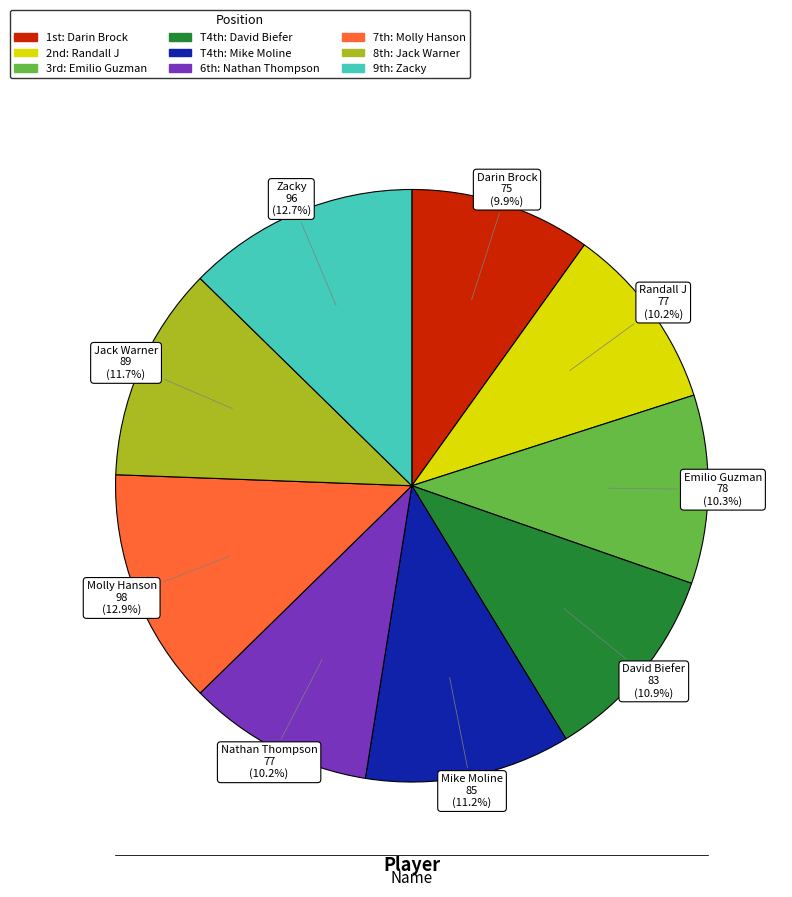

Does any single category account for the majority?

No